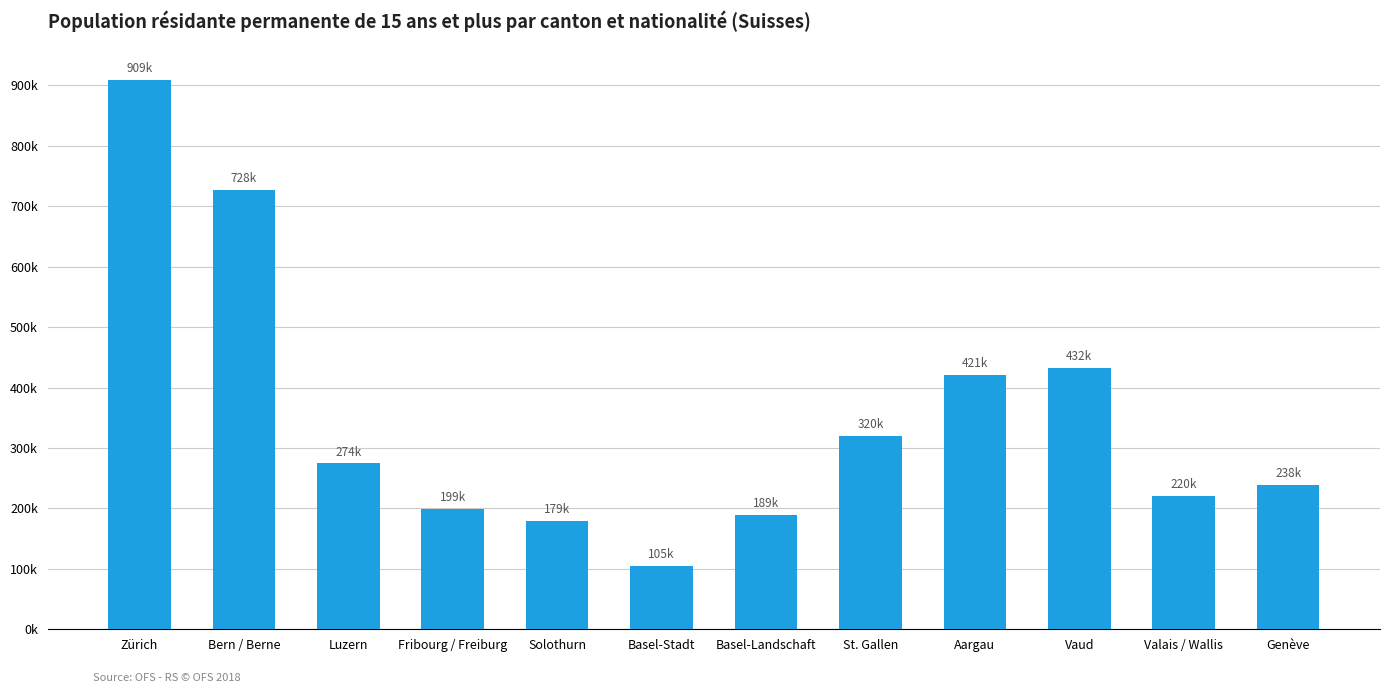

True or false: the data shows 420699 at Aargau.

True